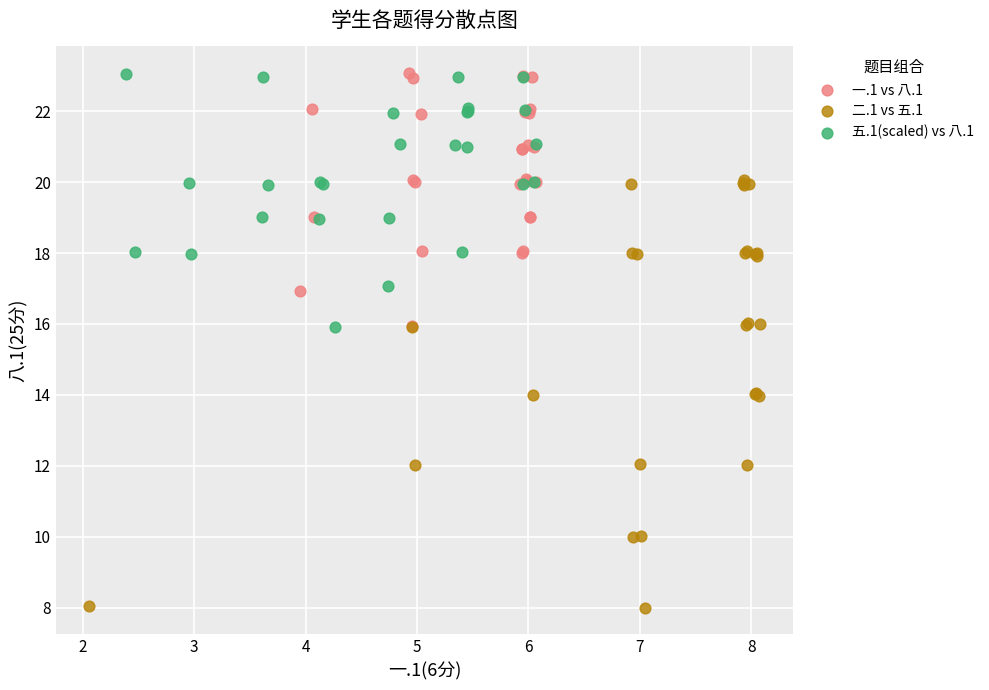

Which series has the largest Y range (max minus min)?

二.1 vs 五.1